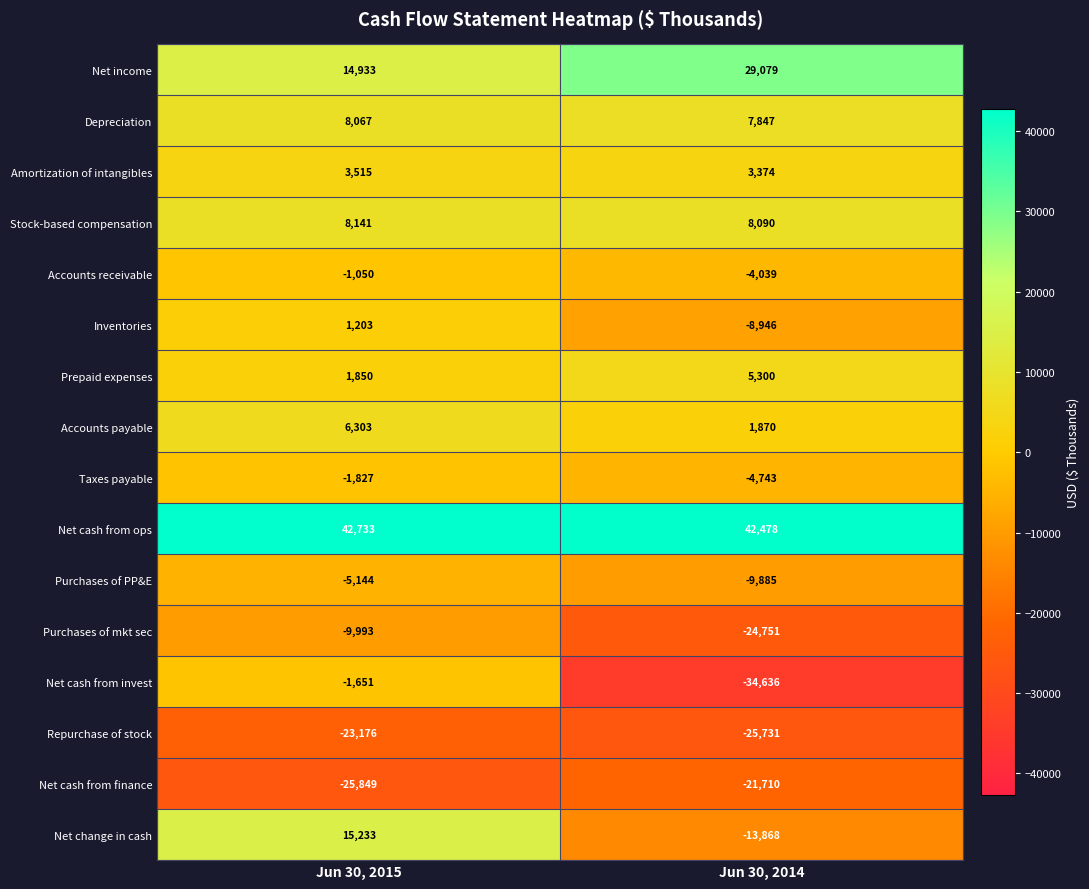

The Amortization of intangibles series shows 3515 at Jun 30, 2015. True or false?

True